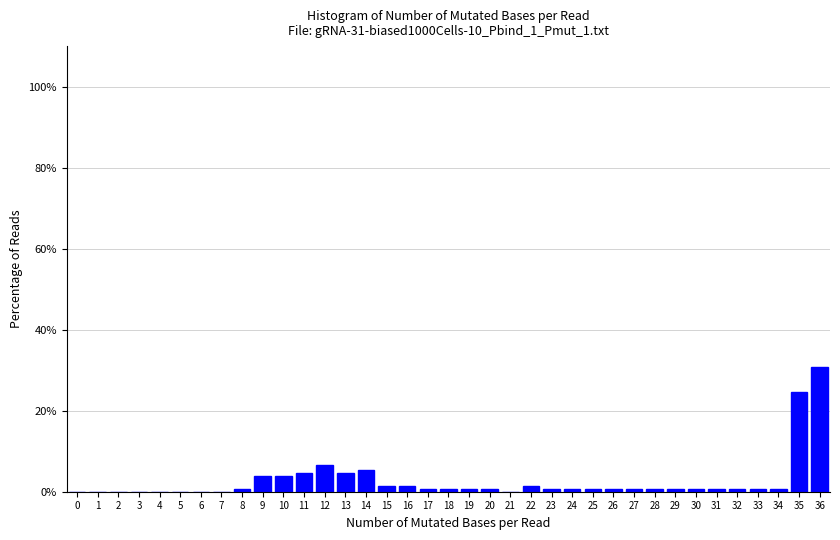

What is the sum of the values at 21 and 13?

4.7